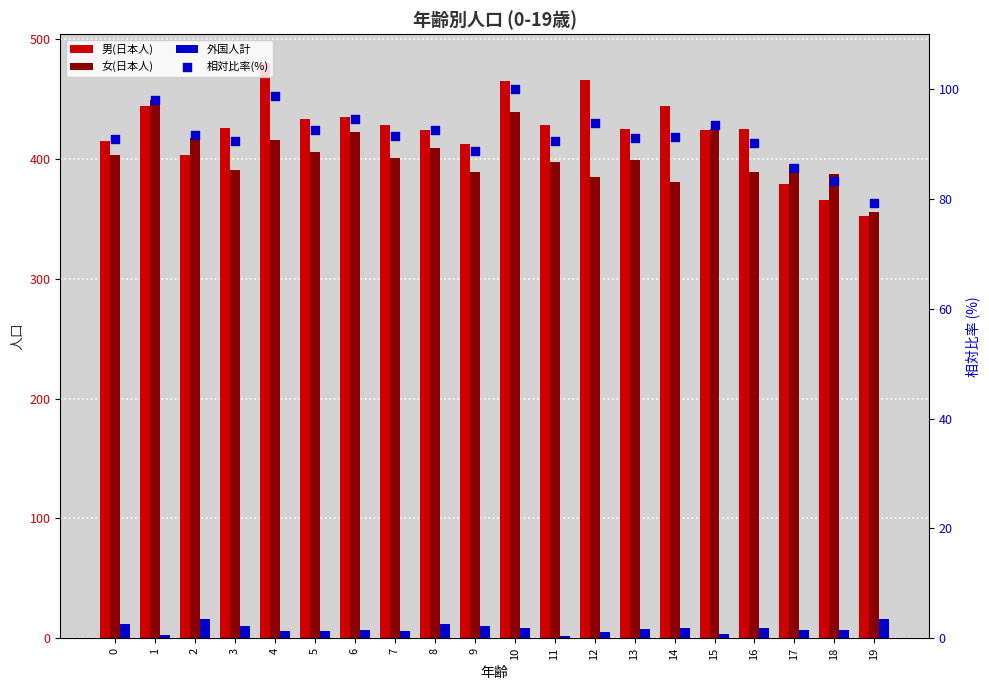

Which series has the largest total across all categories?

男(日本人)